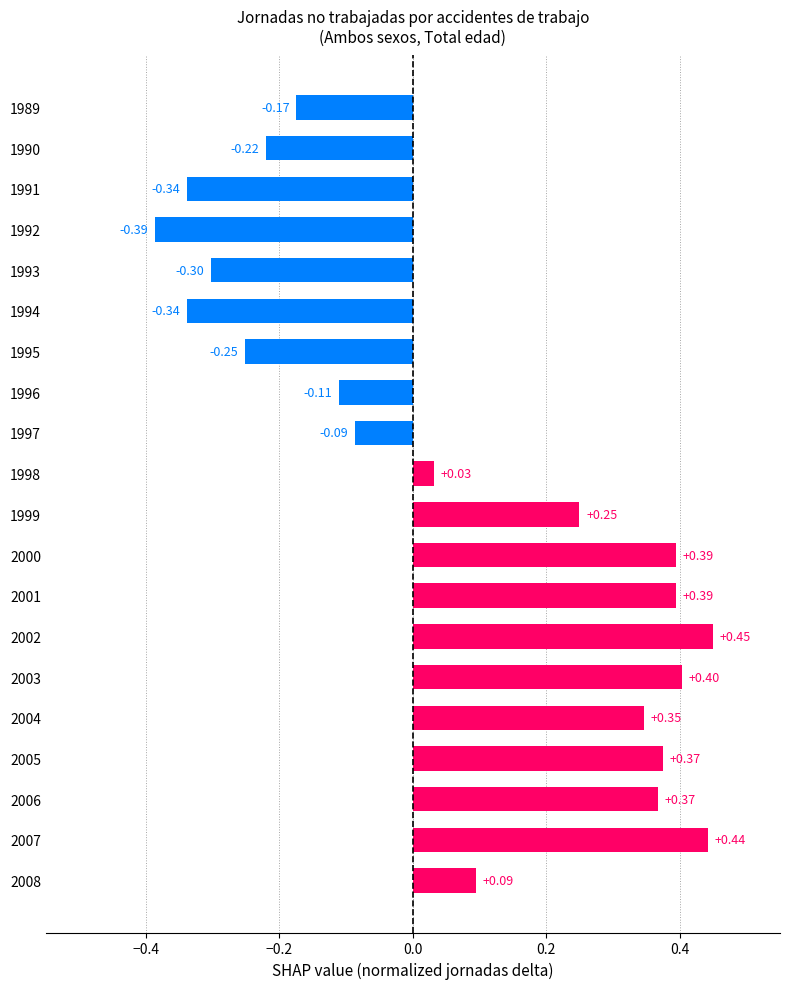

Between 2007 and 1991, which is larger?

2007